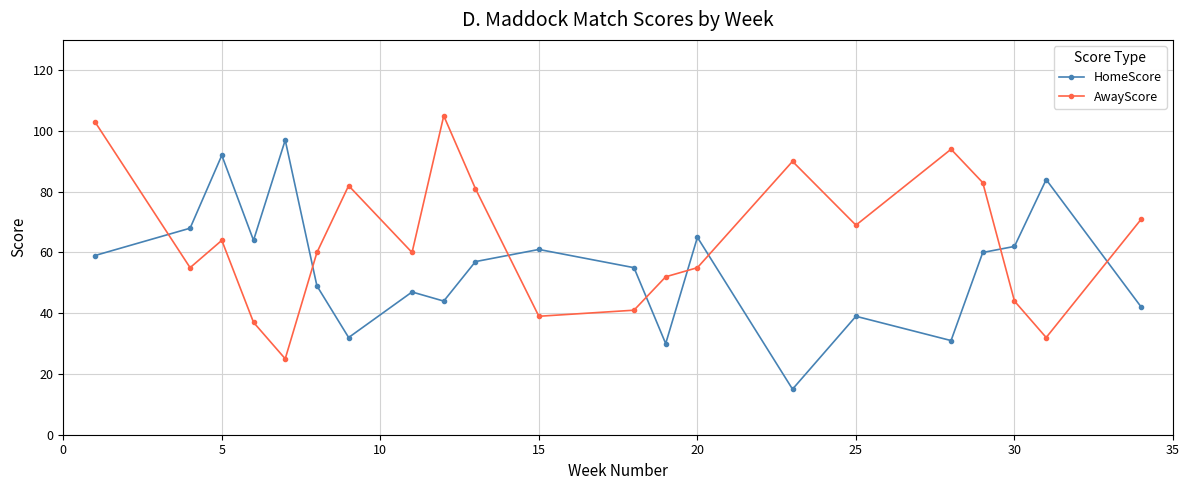

What is the difference between the maximum and minimum values in the HomeScore series?

82